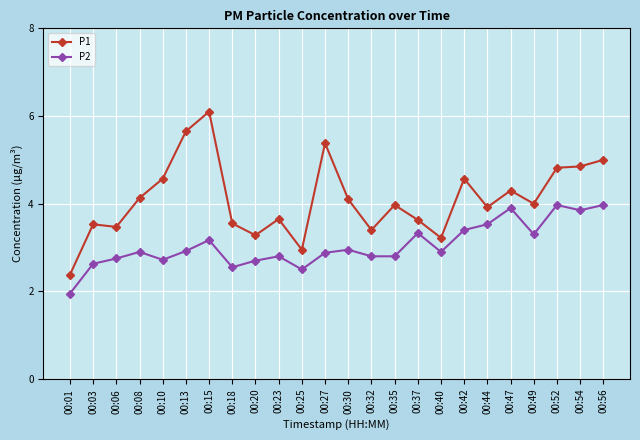

At which category is the sum across all series the highest?

00:15